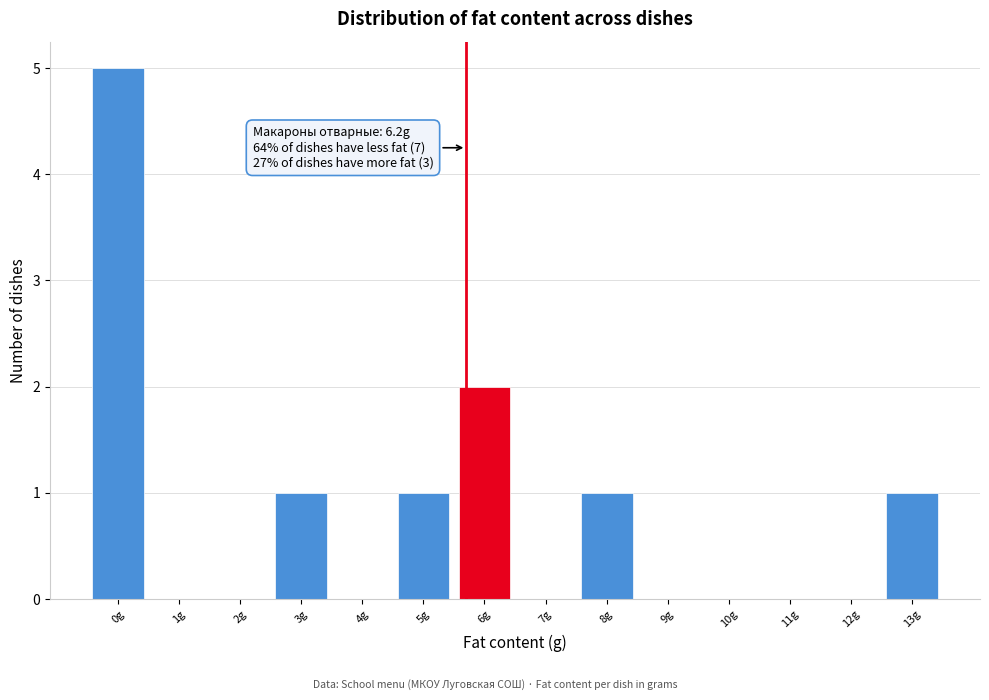

Reading left to right, what are all the values shown in this chart?

0g=5	1g=0	2g=0	3g=1	4g=0	5g=1	6g=2	7g=0	8g=1	9g=0	10g=0	11g=0	12g=0	13g=1